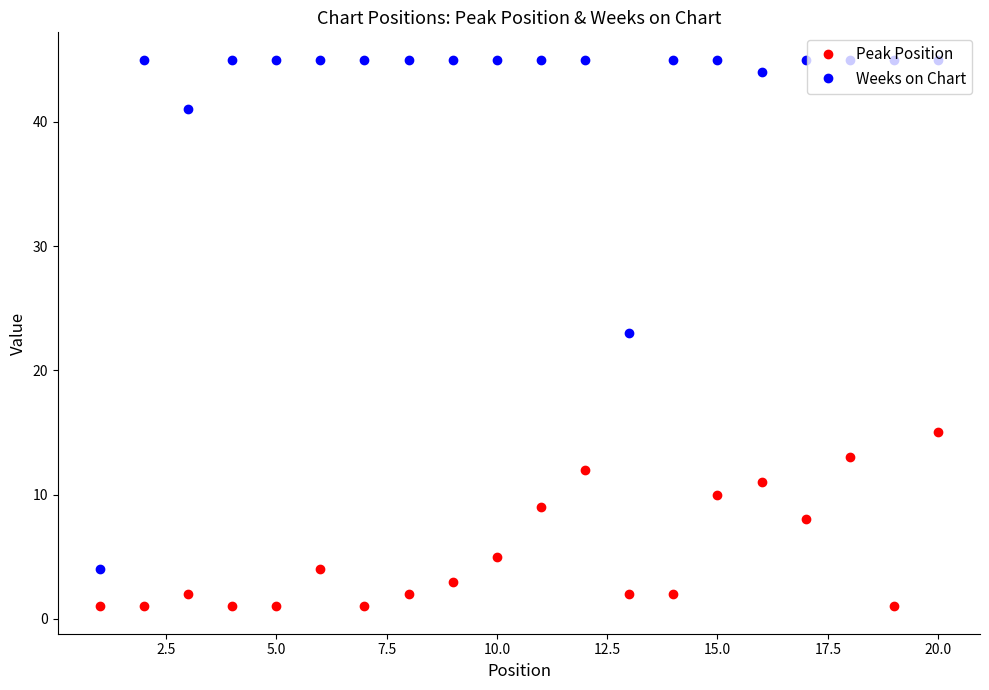

Which series has the largest range (max minus min)?

Weeks on Chart